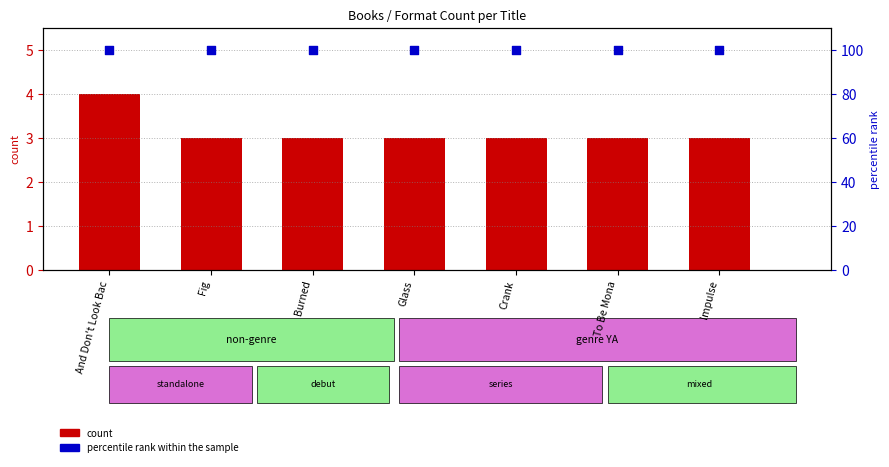

Which series contains the lowest Y value?

count